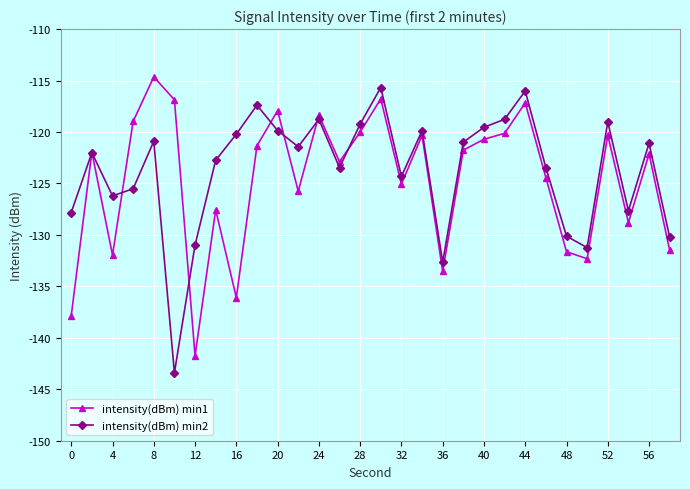

What is the minimum value shown in the chart?

-143.4